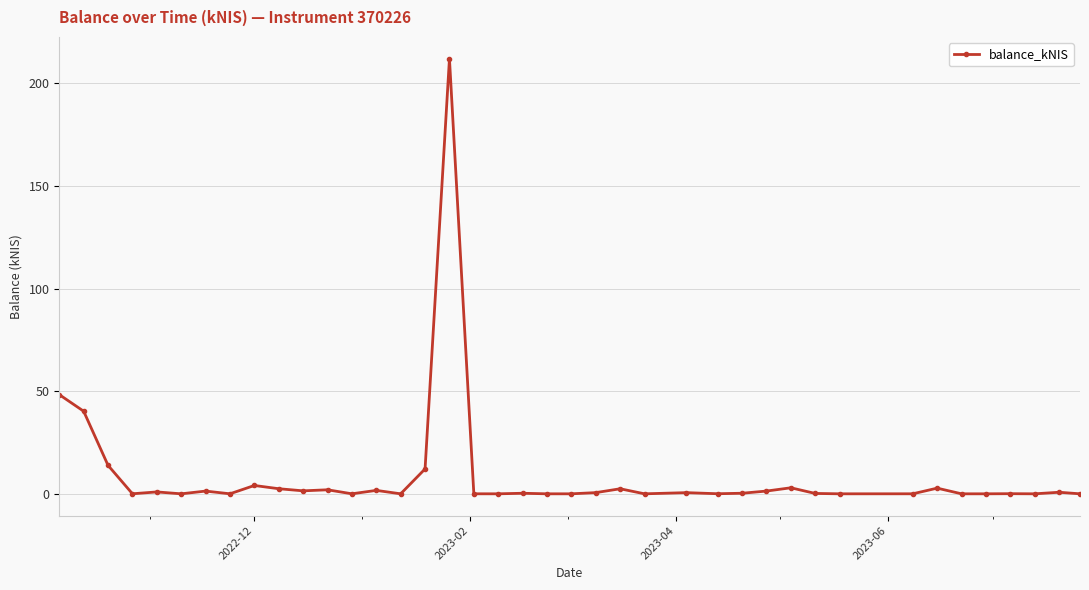

True or false: there are more than 1 points higher than both neighbors.

True